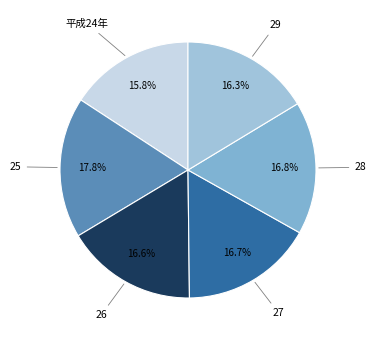

What percentage is the 26 slice, to the nearest percent?

17%